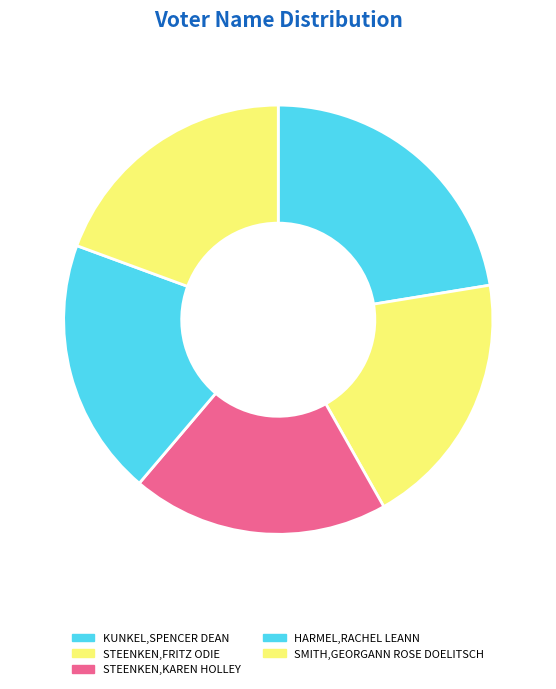

True or false: STEENKEN,FRITZ ODIE accounts for 19% of the total.

True